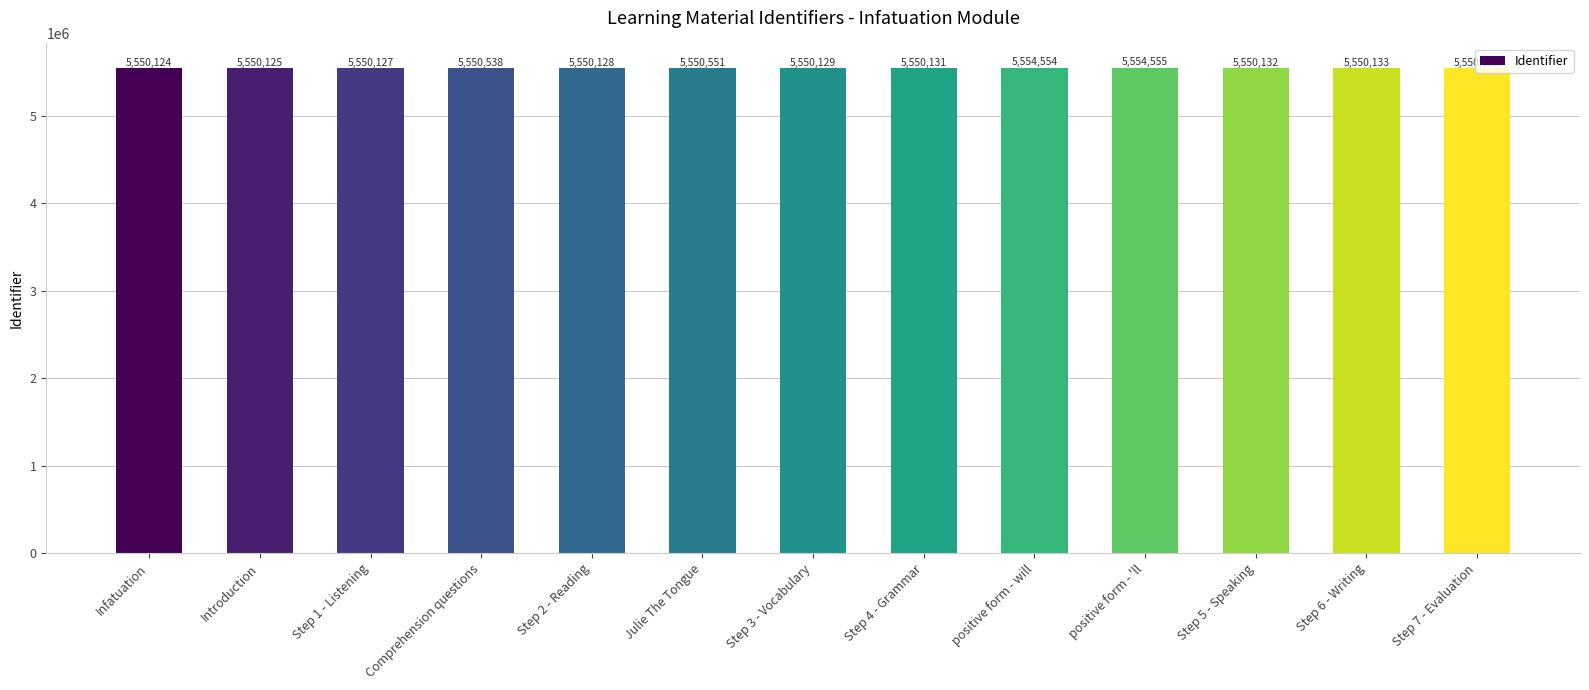

At which label does the data first exceed 5550132?

Comprehension questions